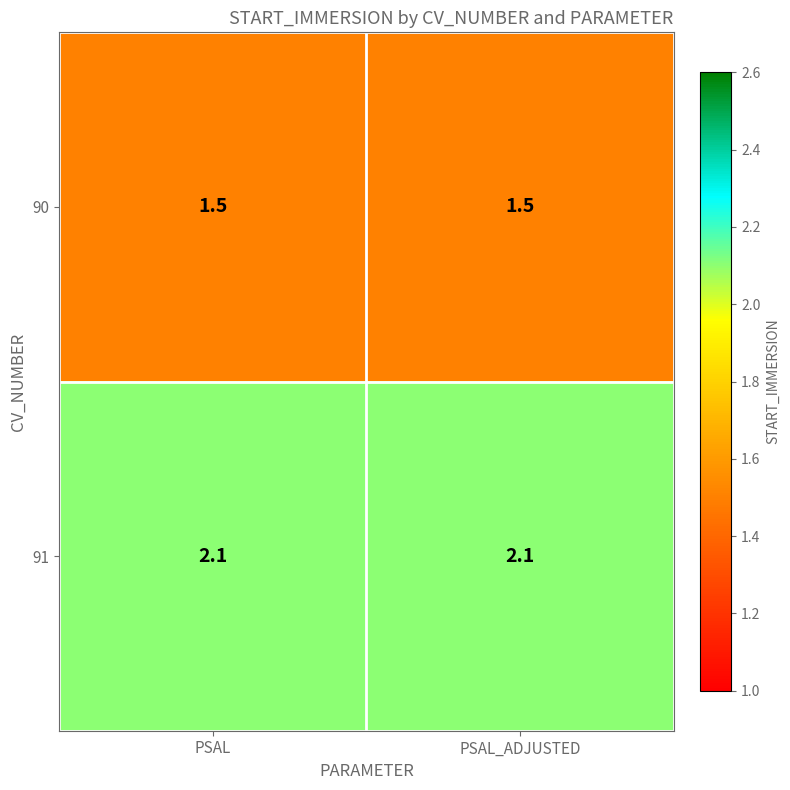

The value of 91 at PSAL_ADJUSTED is 0.8. True or false?

False